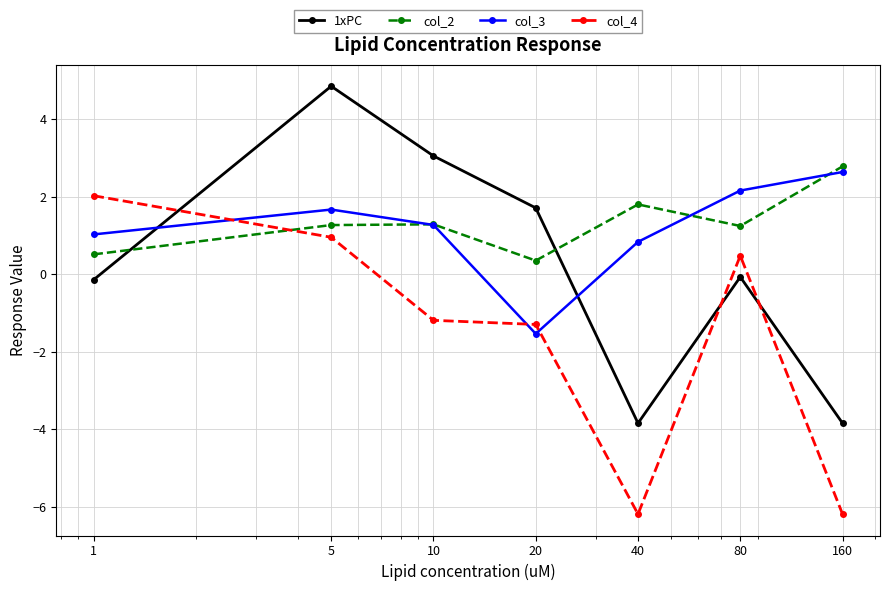

True or false: 1xPC and col_3 cross at least once.

True